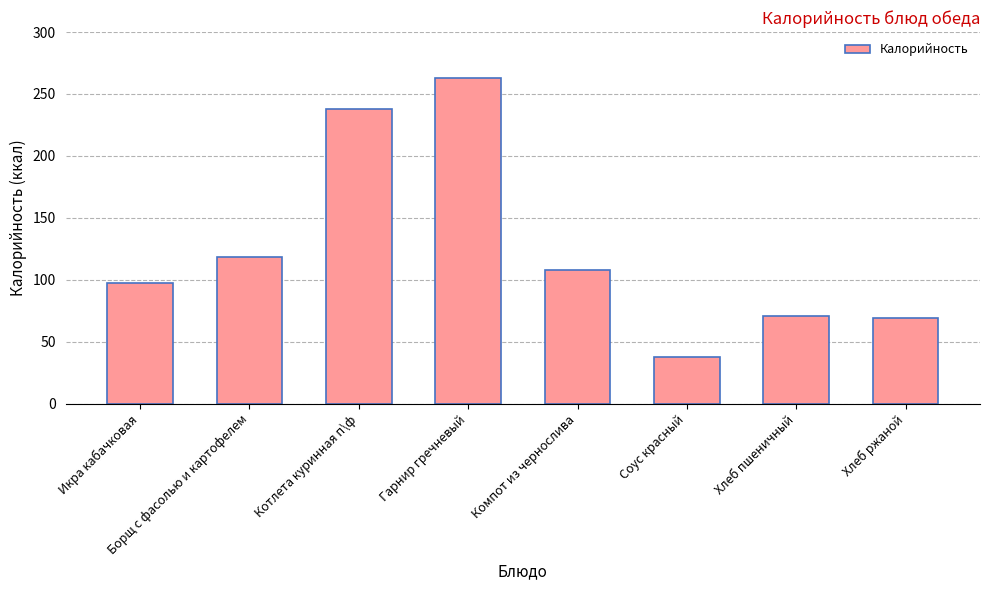

How many data points does each series have?

8